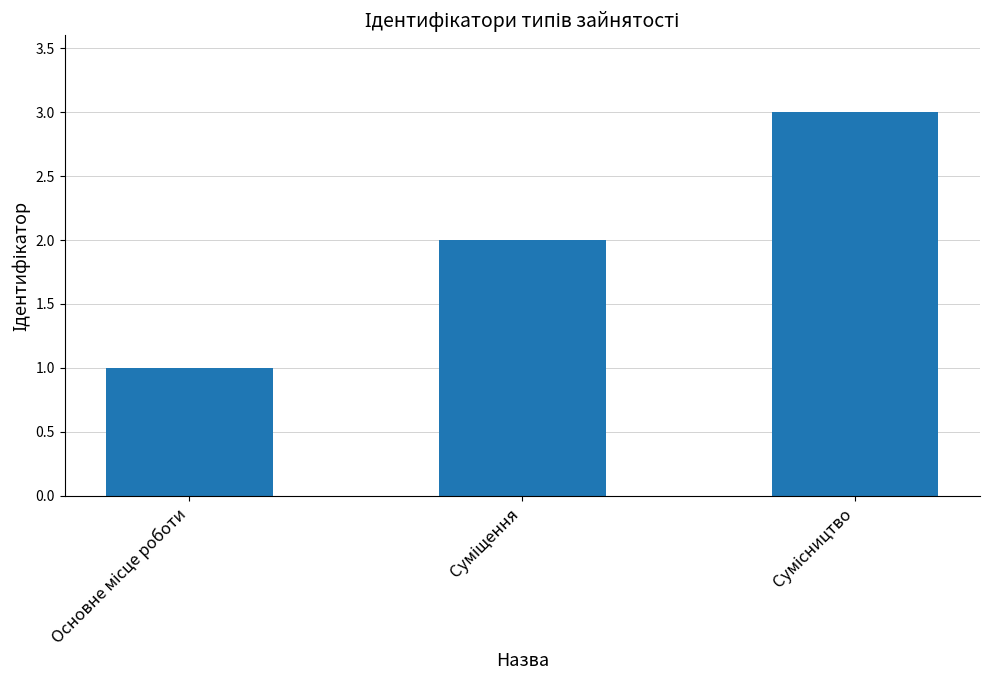

What is the difference between the maximum and minimum values?

2